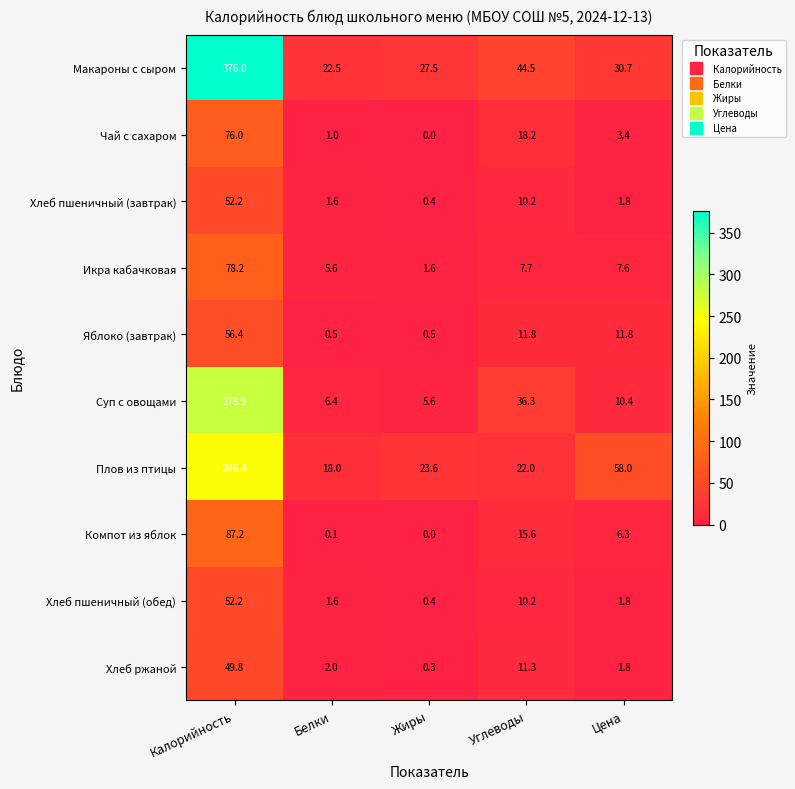

What is the spread (max minus min) of values at Калорийность?

326.2